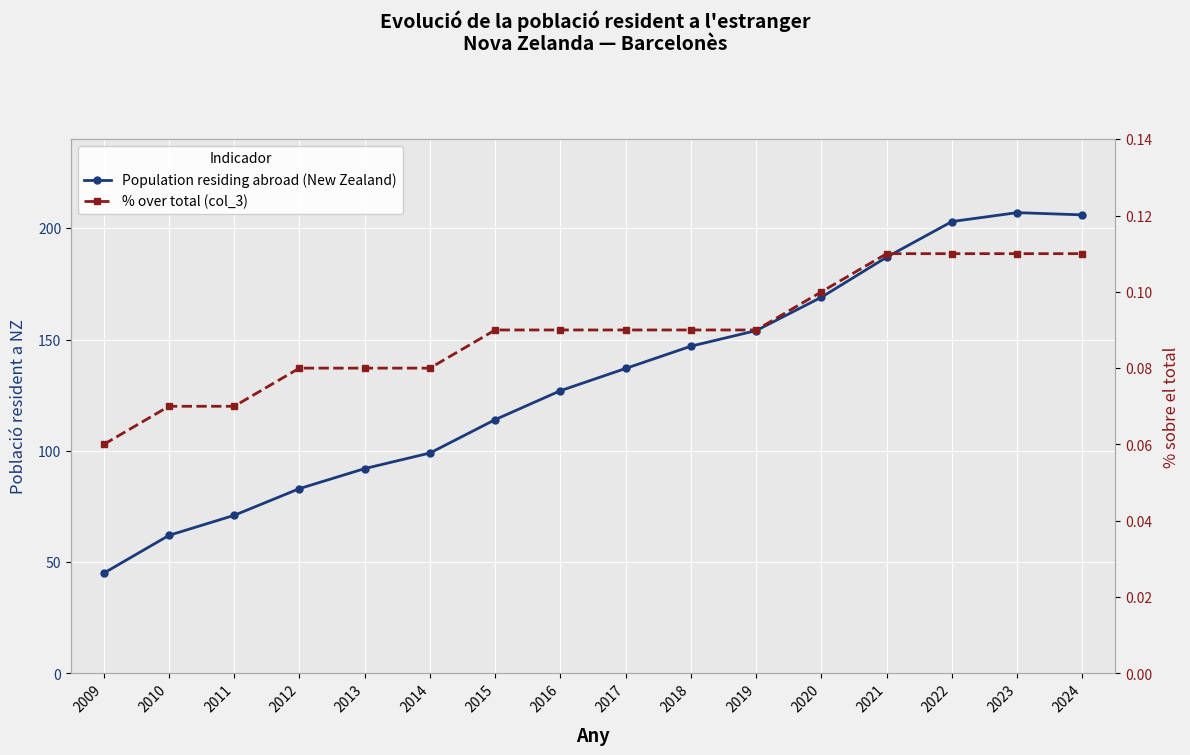

At which category does the chart reach its peak across all series?

2023